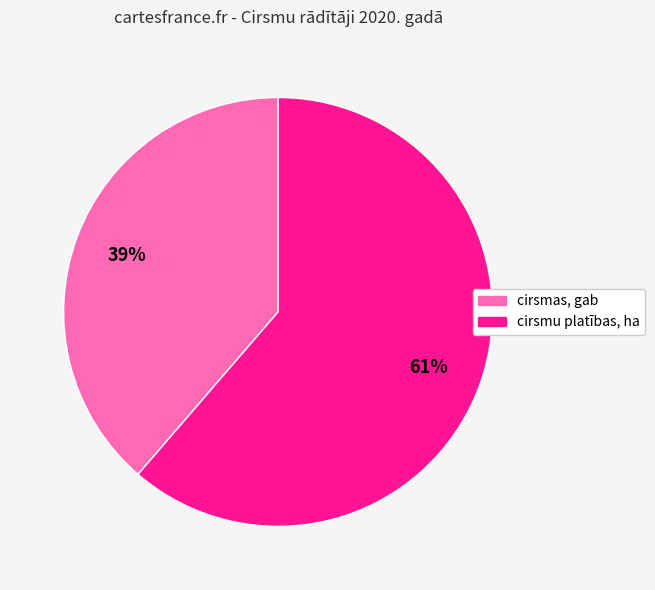

Is there any slice that represents more than half of the pie?

Yes